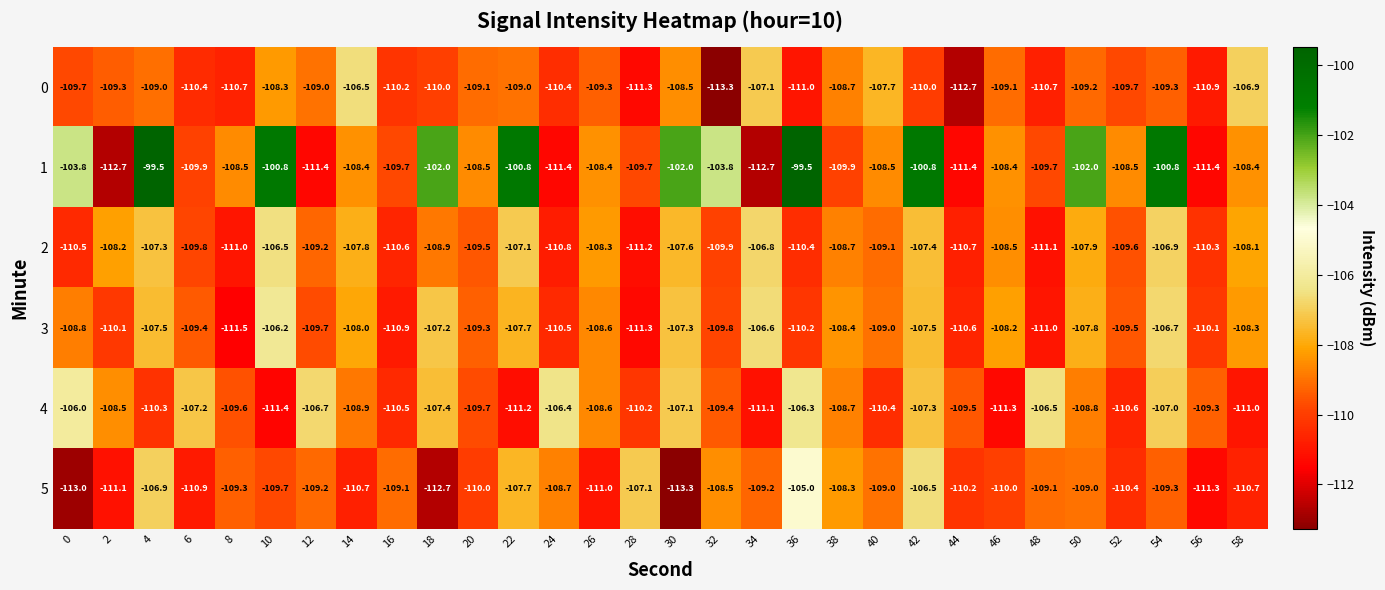

What is the total value across all series at 44?

-665.1